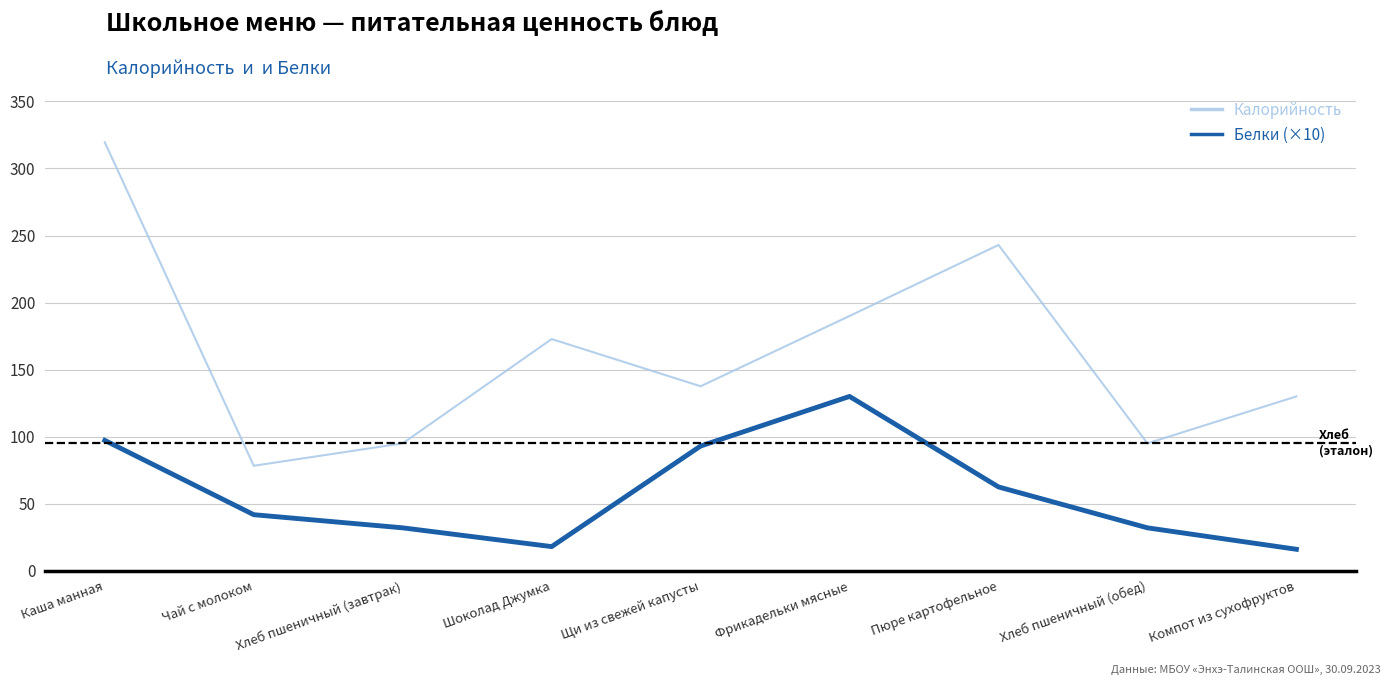

Where does the Белки (×10) series first go above 41?

Каша манная